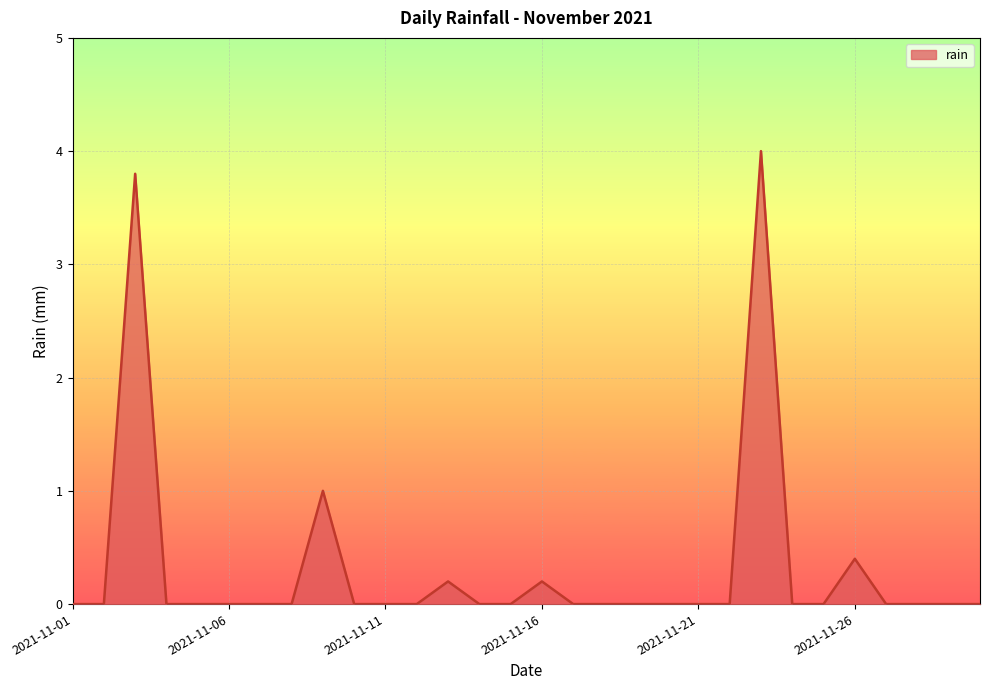

What is the greatest value displayed?

4.0